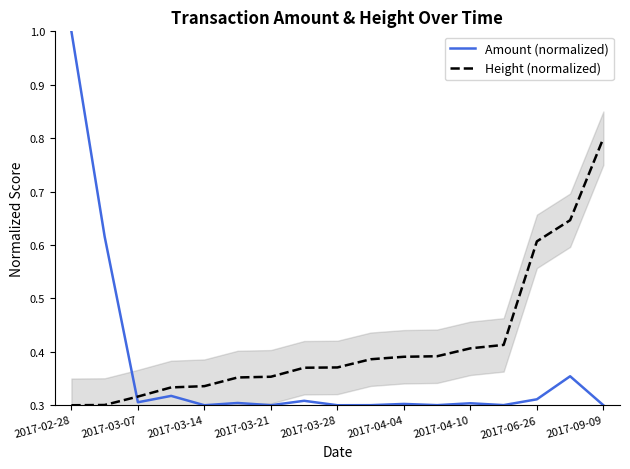

At which category is the sum across all series the highest?

2017-02-28